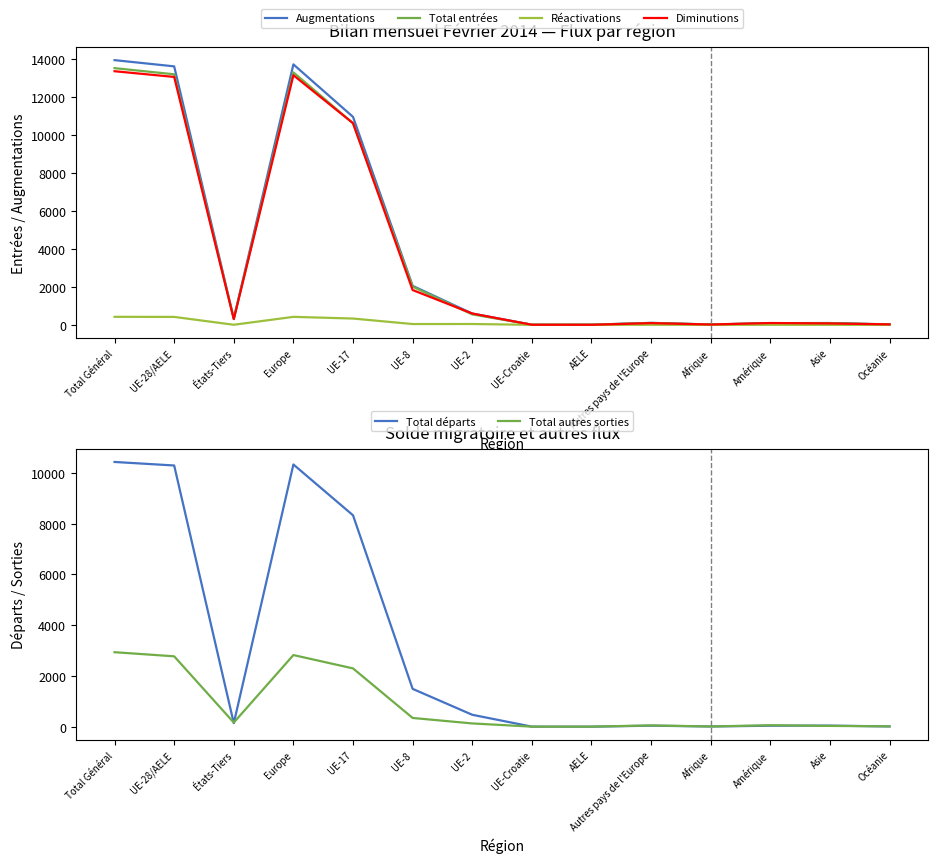

What is the label of the 7th point from the right?

UE-Croatie